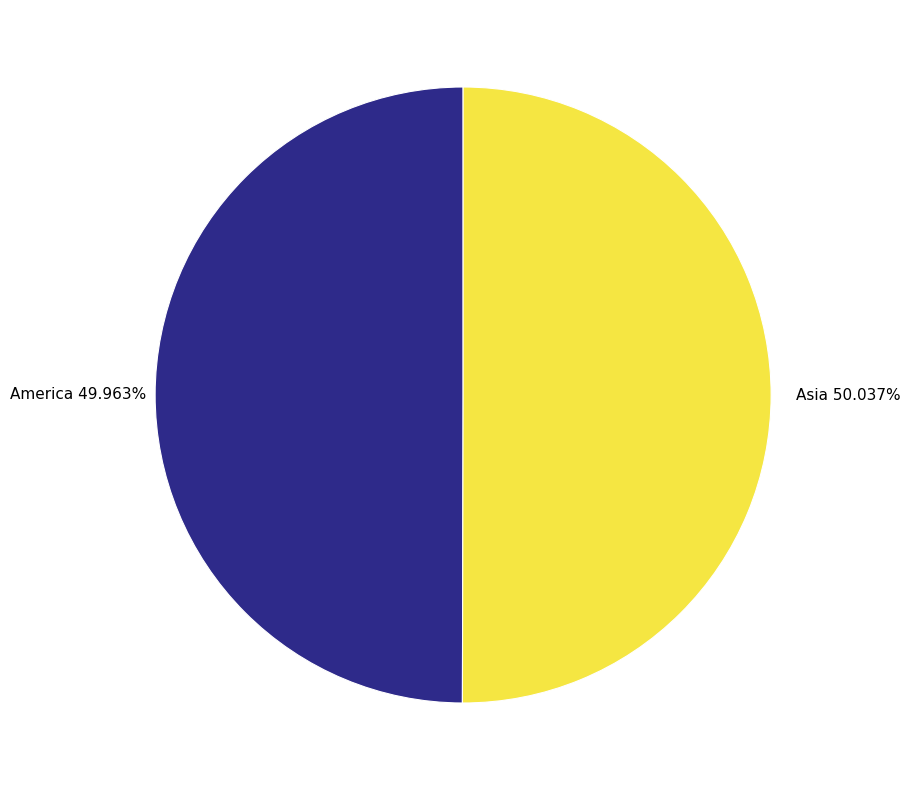

How many segments does this pie chart have?

2